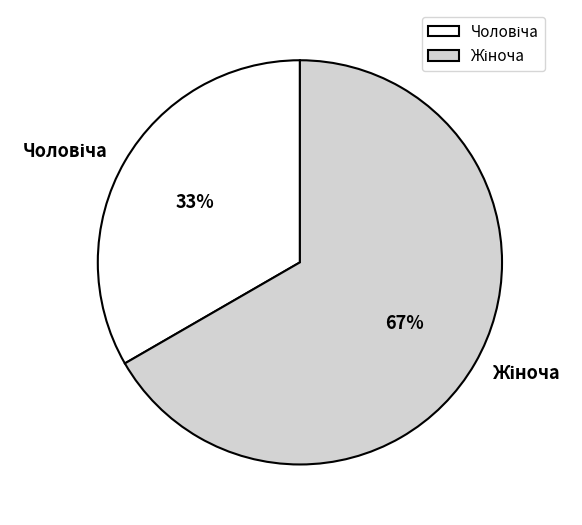

Is there any slice that represents more than half of the pie?

Yes